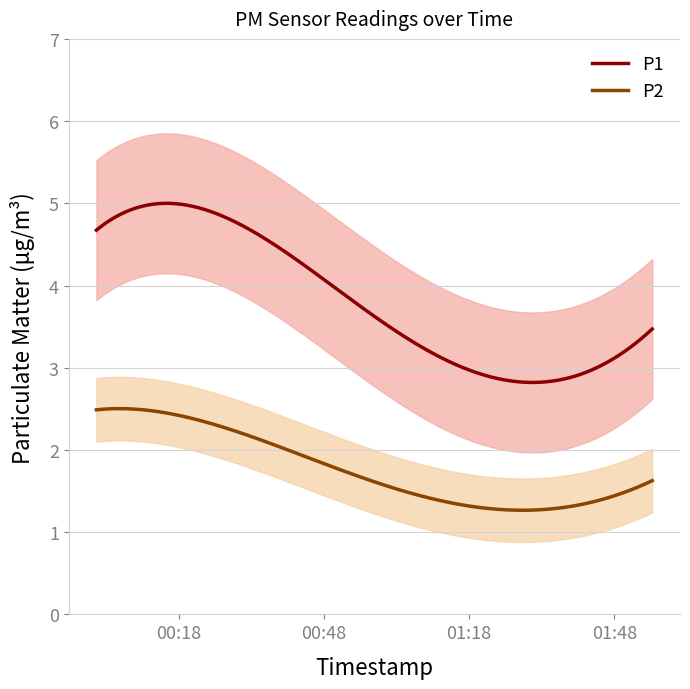

What is the average value of the P2 series?

1.8